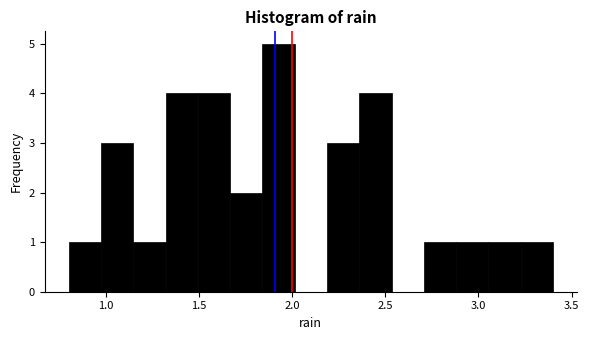

Read against the x-axis, roughly where is the centre of the tallest bar?

1.95